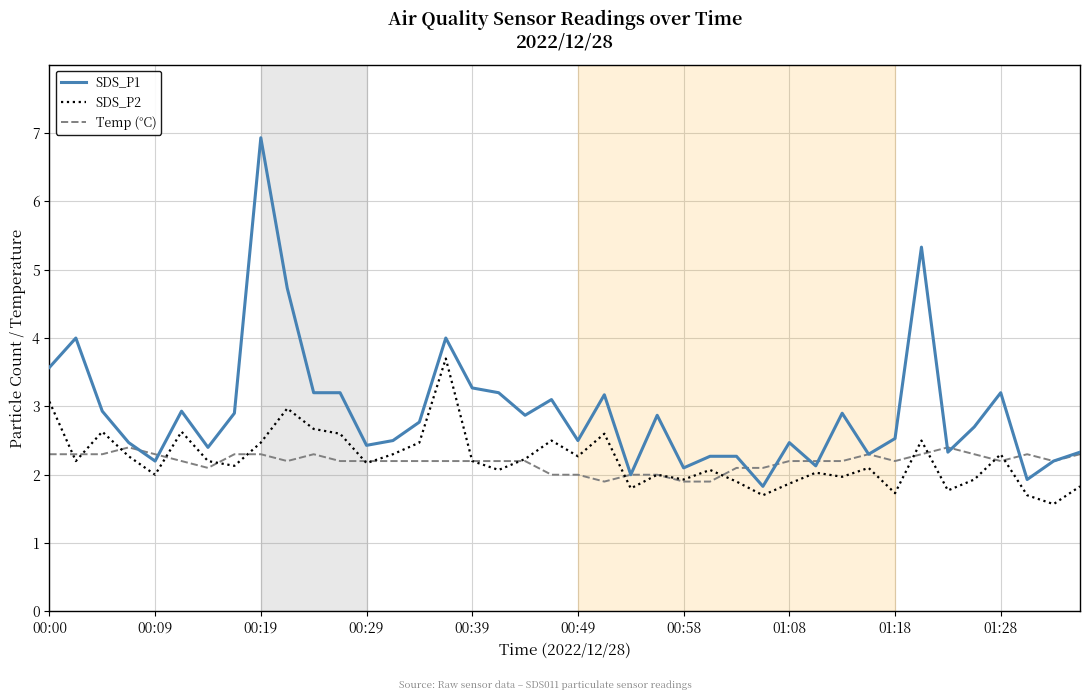

Which series has the largest total across all categories?

SDS_P1